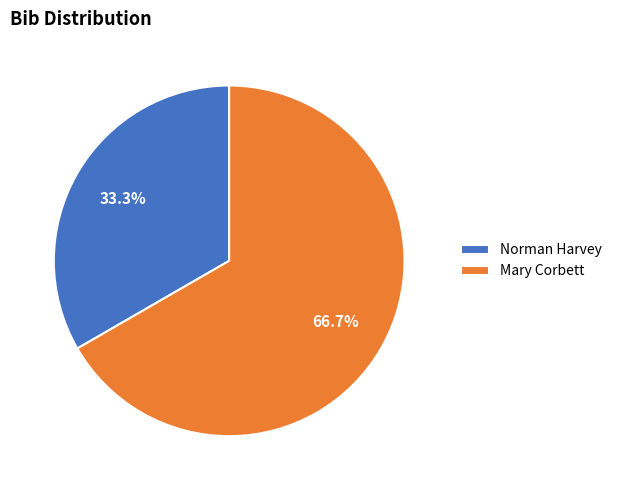

Between Mary Corbett and Norman Harvey, which is larger?

Mary Corbett